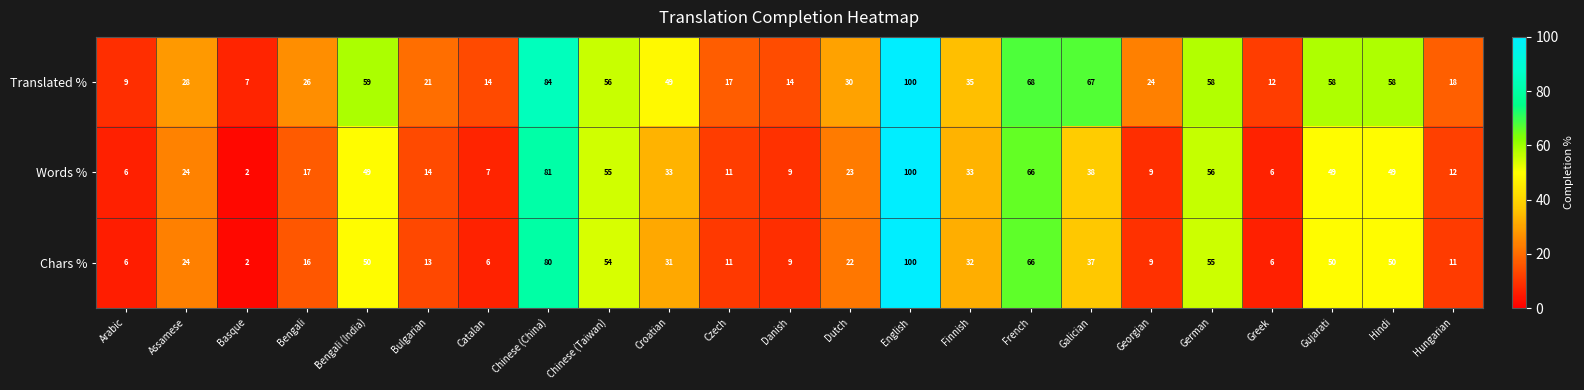

What is the maximum value shown in the chart?

100